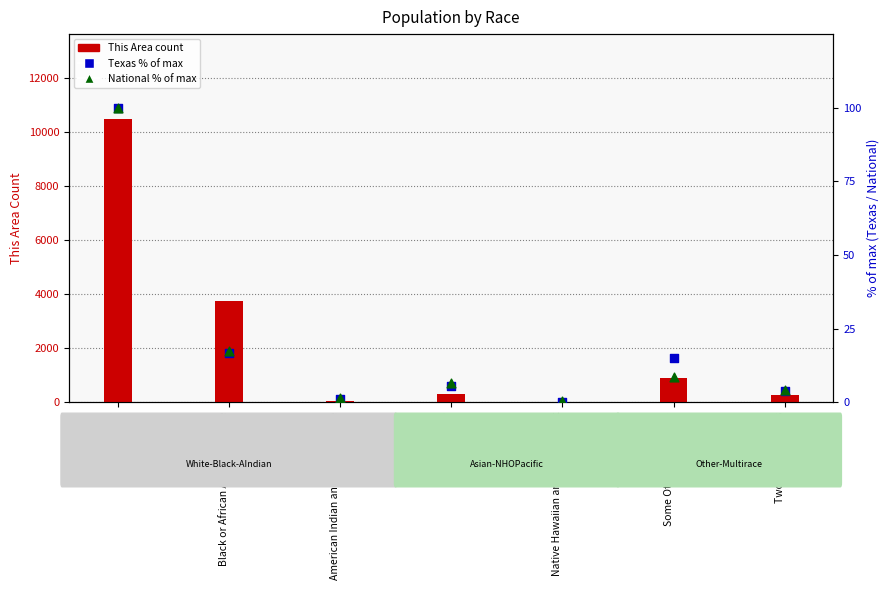

What are all the series names shown in the legend?

This Area, Texas (% of max), National (% of max)